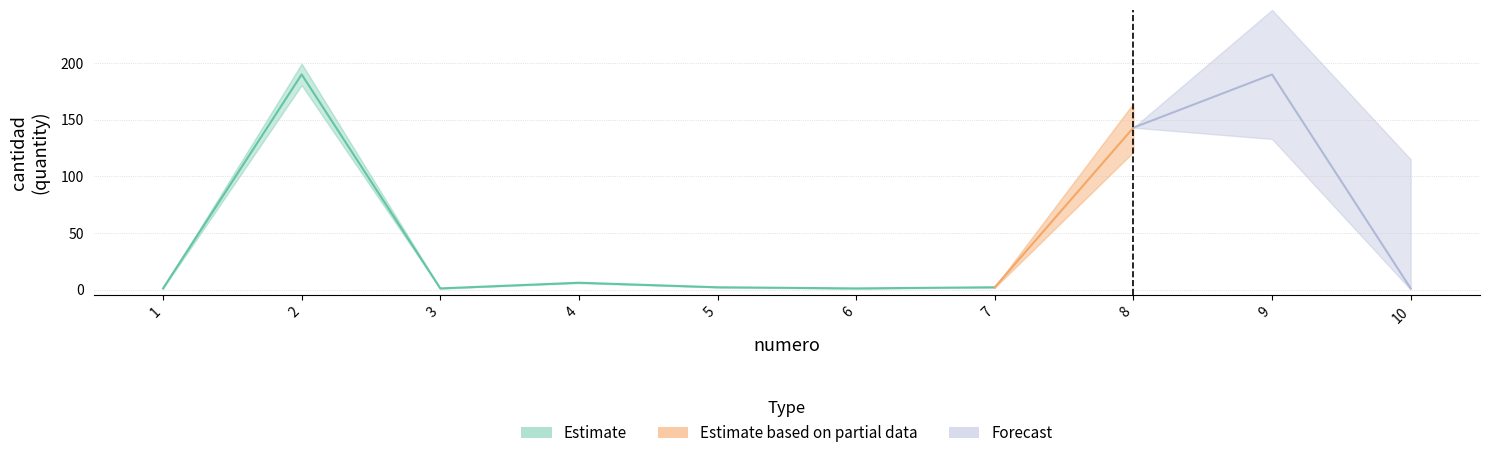

What is the maximum value shown in the chart?

190